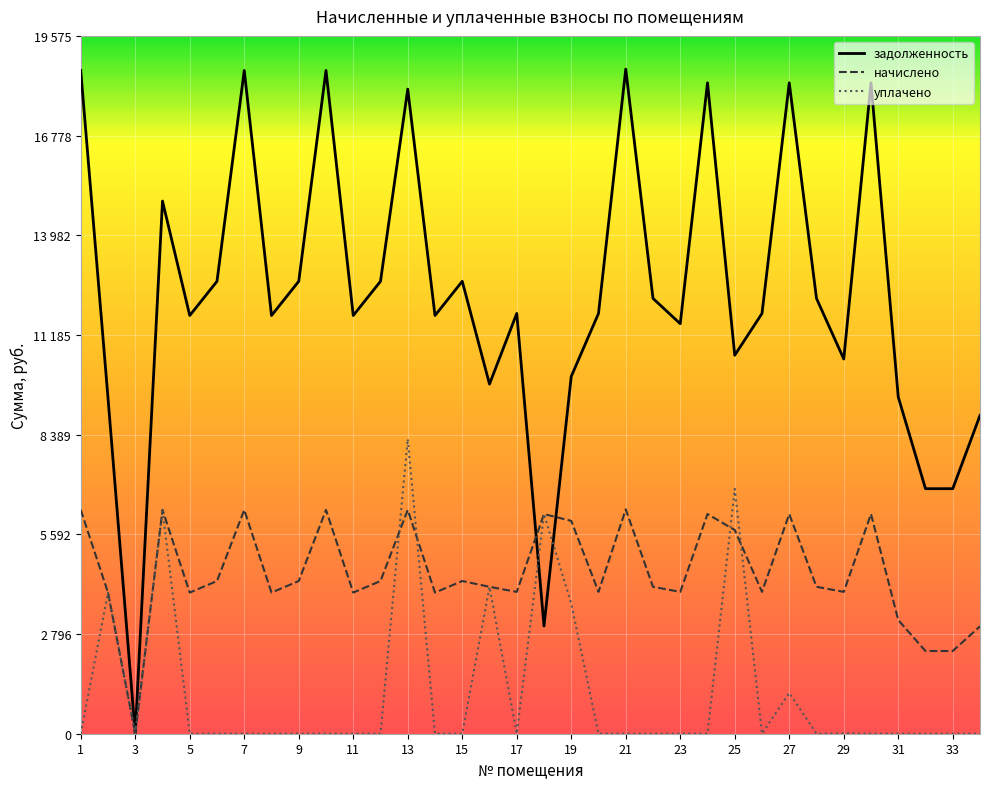

Does the chart display data point markers on the line(s)?

No